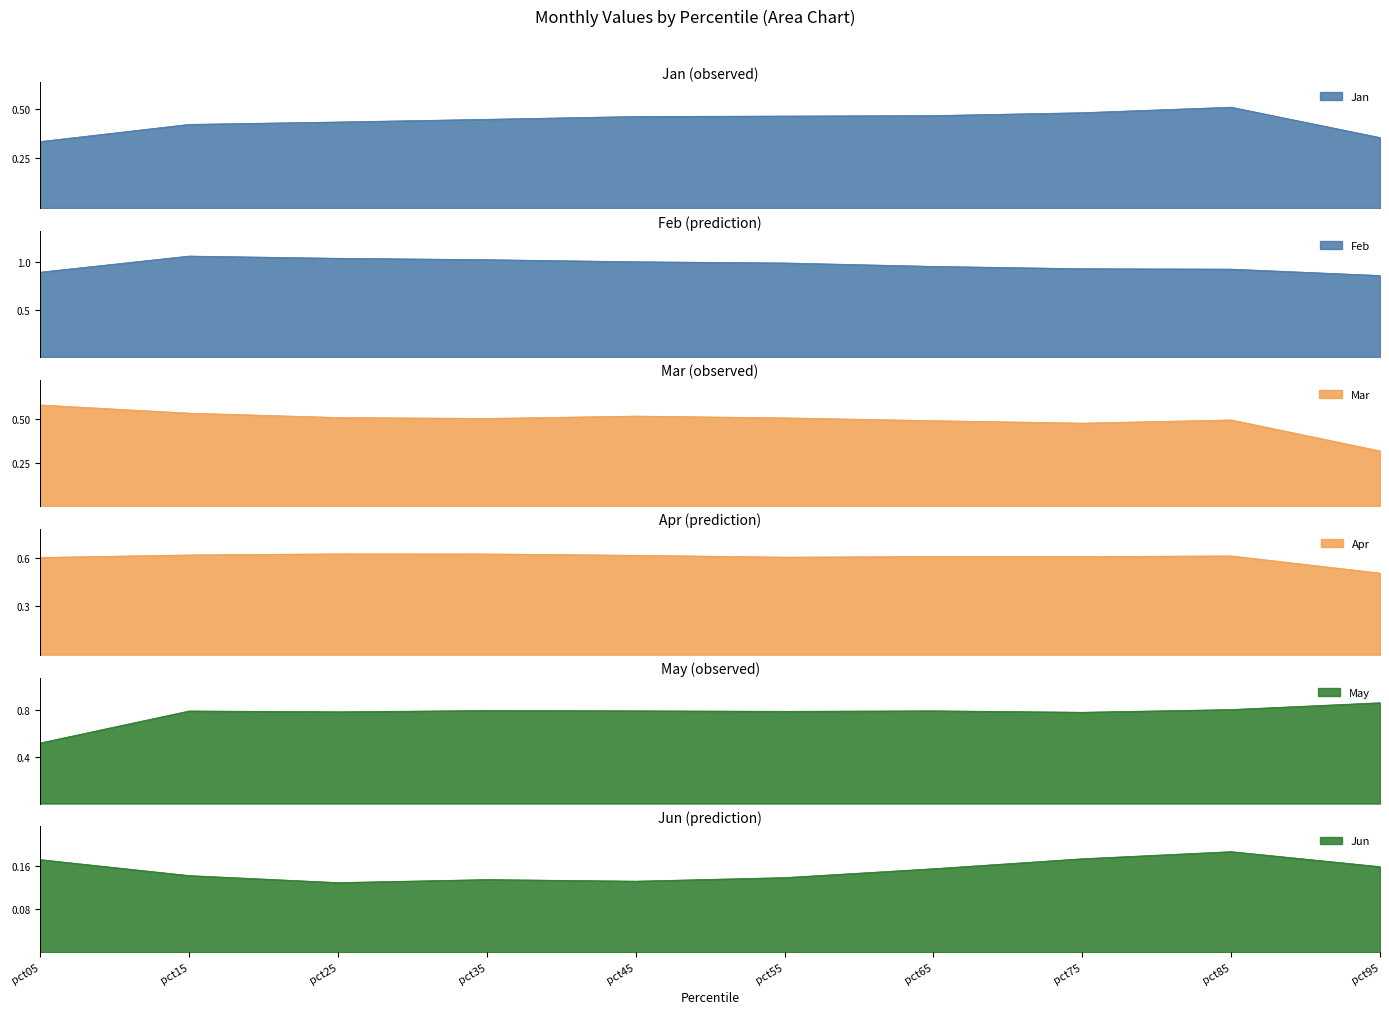

Which has a higher value, pct55 or pct15?

pct55